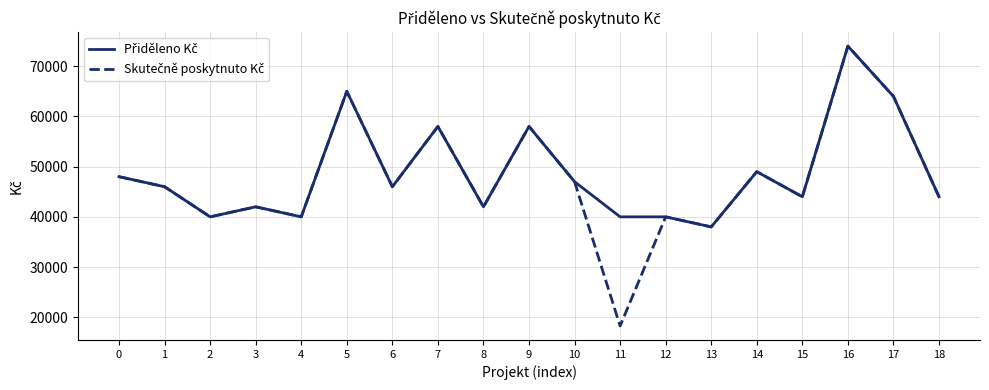

At which category is the sum across all series the highest?

16